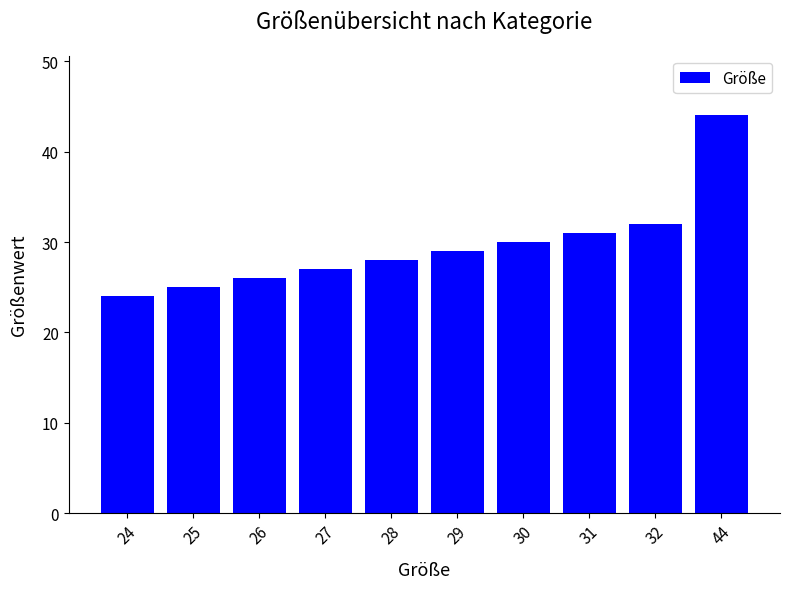

The value at 24 is 11. True or false?

False